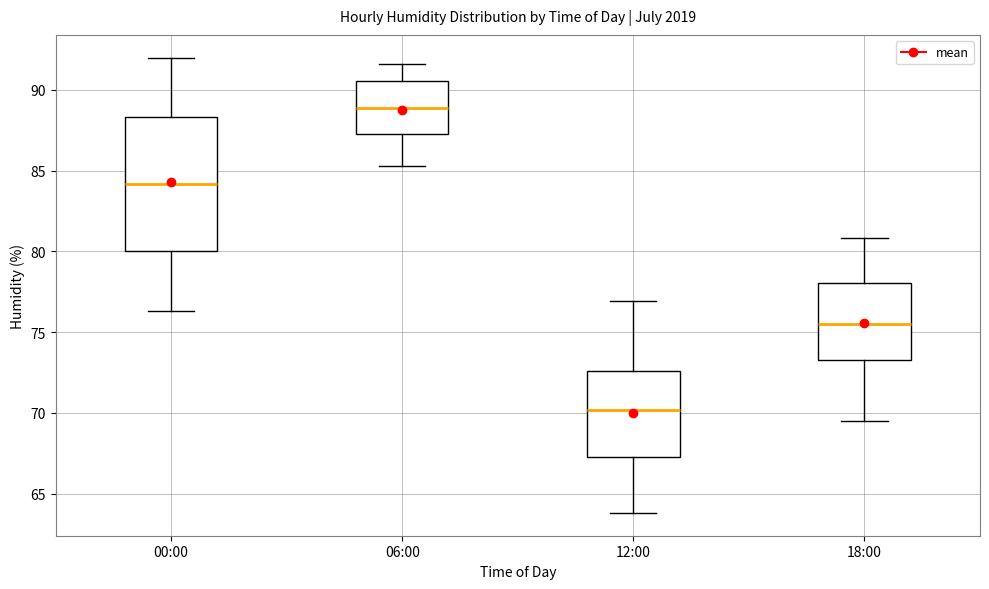

Reading left to right, read every box against the y-axis: the position of its median line, the range the box covers, and the ends of its whiskers. The values are not printed on the chart, so give them approximately, as read against the axis.

00:00: median 84.0, box 80.0 to 88.5, whiskers 76.5 to 92.0
06:00: median 89.0, box 87.5 to 90.5, whiskers 85.5 to 91.5
12:00: median 70.0, box 67.5 to 72.5, whiskers 64.0 to 77.0
18:00: median 75.5, box 73.5 to 78.0, whiskers 69.5 to 81.0